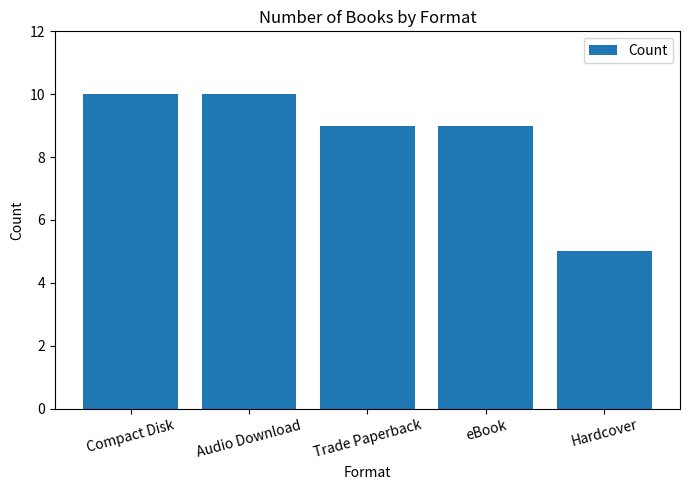

What is the sum of the values at Compact Disk and eBook?

19